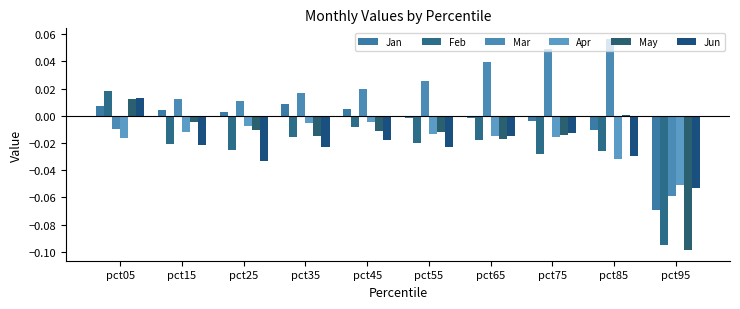

How many bars are there in each group?

6